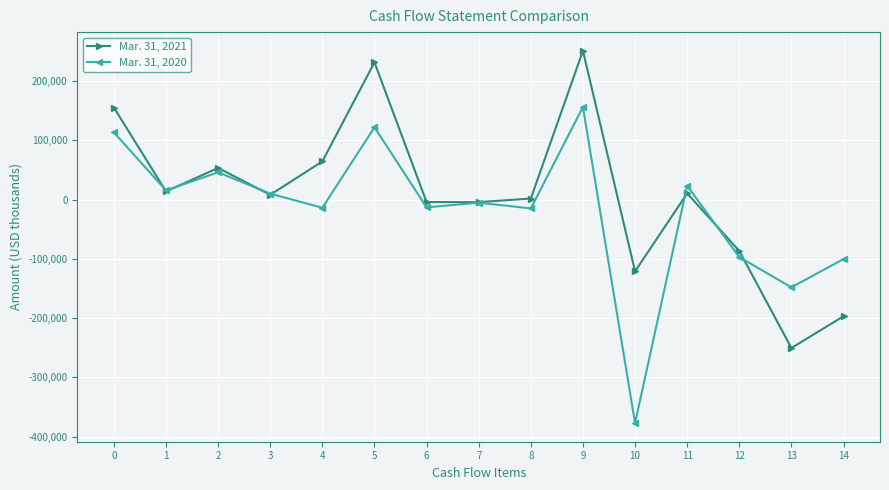

True or false: Mar. 31, 2020 and Mar. 31, 2021 cross at least once.

True